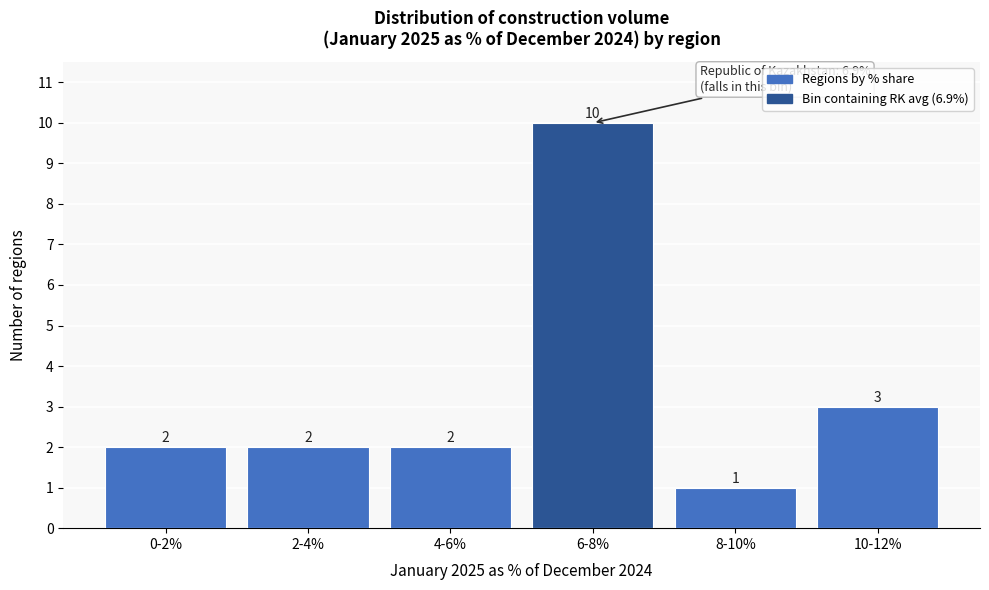

Reading left to right, transcribe all the data shown in this chart.

0-2%=2	2-4%=2	4-6%=2	6-8%=10	8-10%=1	10-12%=3